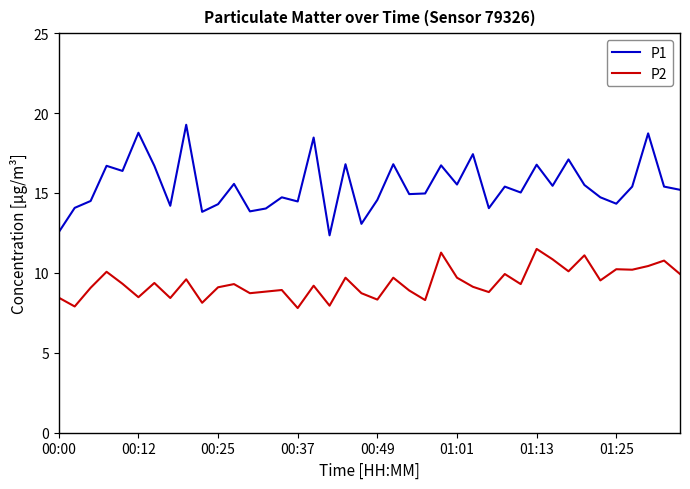

What is the average value of the P1 series?

15.5